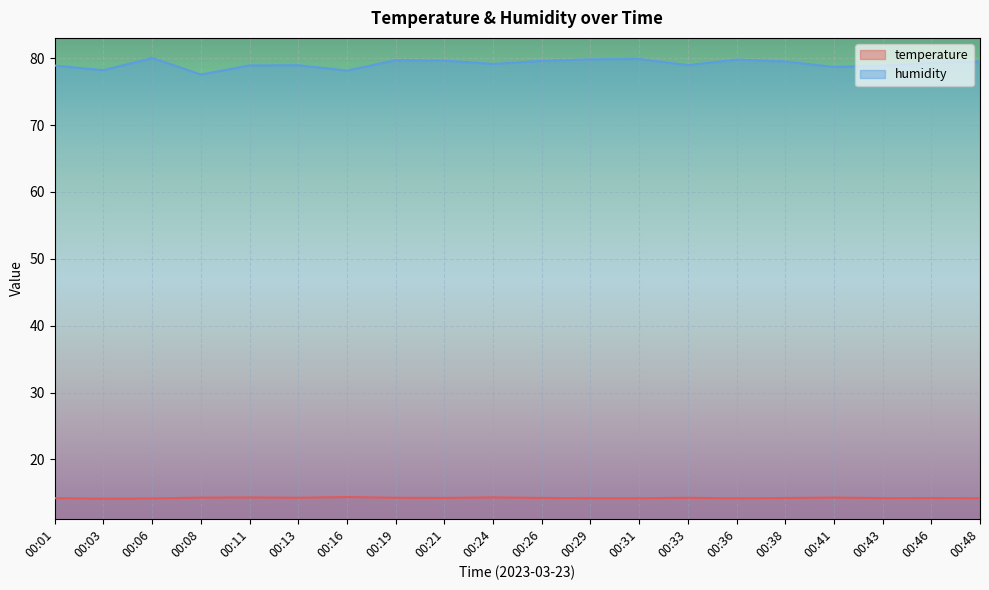

Which series has the largest total across all categories?

humidity